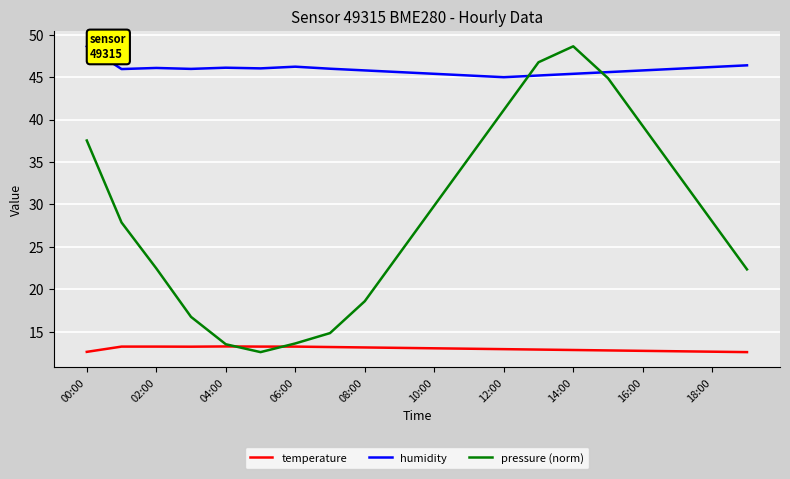

Rank the series by their average value, from highest to lowest.

humidity, pressure (norm), temperature